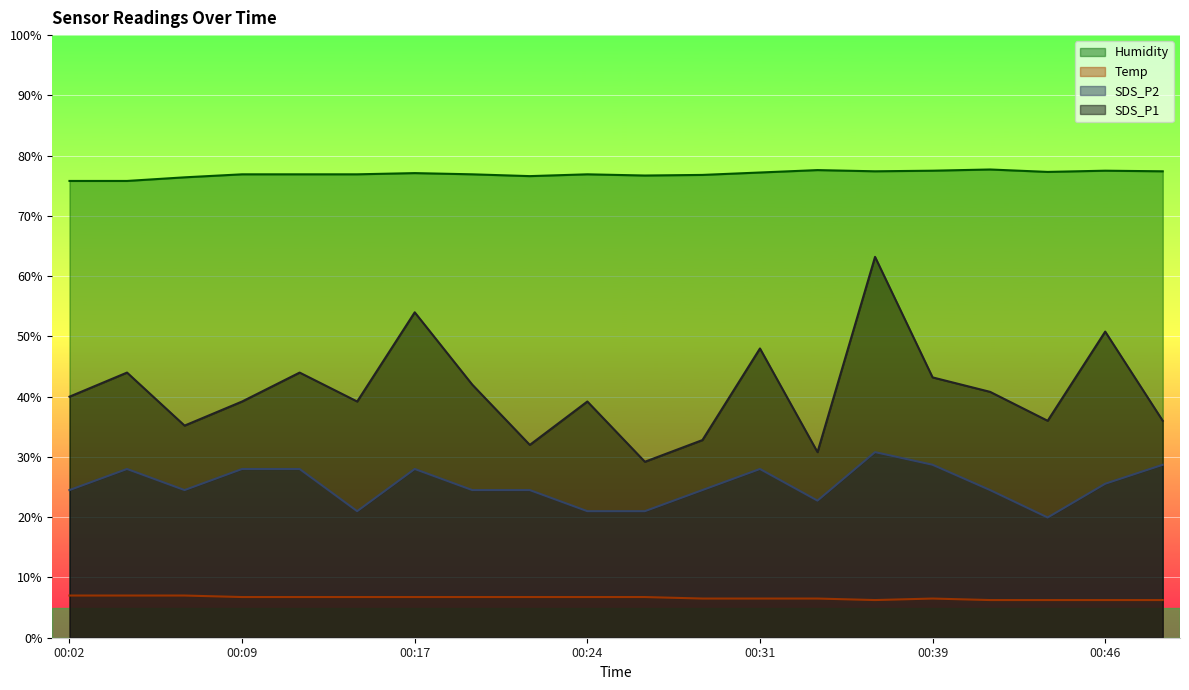

What is the maximum value shown in the chart?

77.7